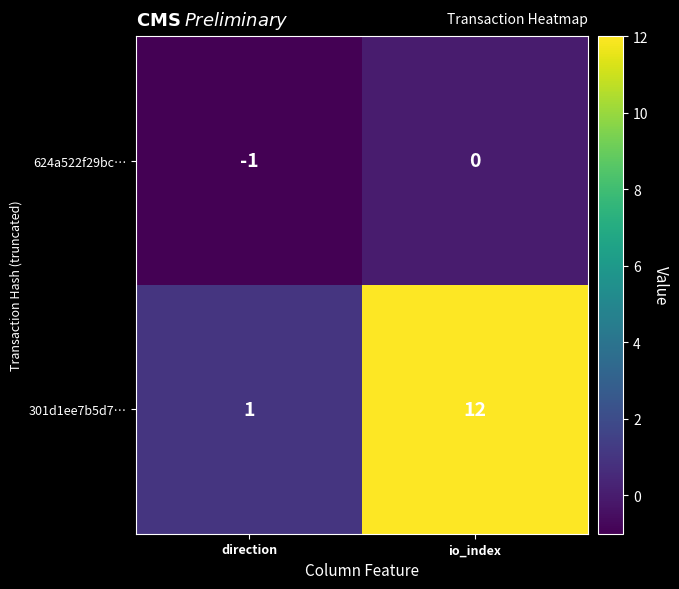

Where is 301d1ee7b5d7… nearest to the value 6?

direction